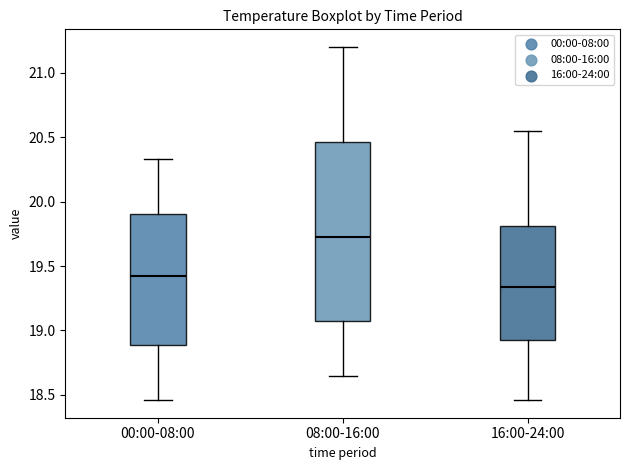

Where does the upper whisker of the box for 00:00-08:00 end on the y-axis? The values are not printed on the chart, so give them approximately, as read against the axis.

20.35